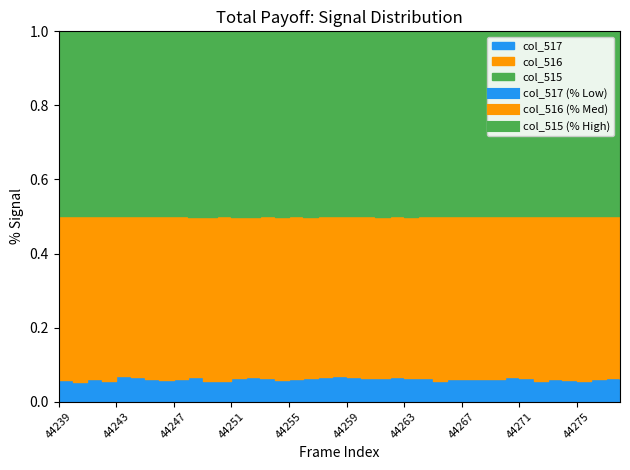

The col_515 series shows 38084 at 44253. True or false?

False